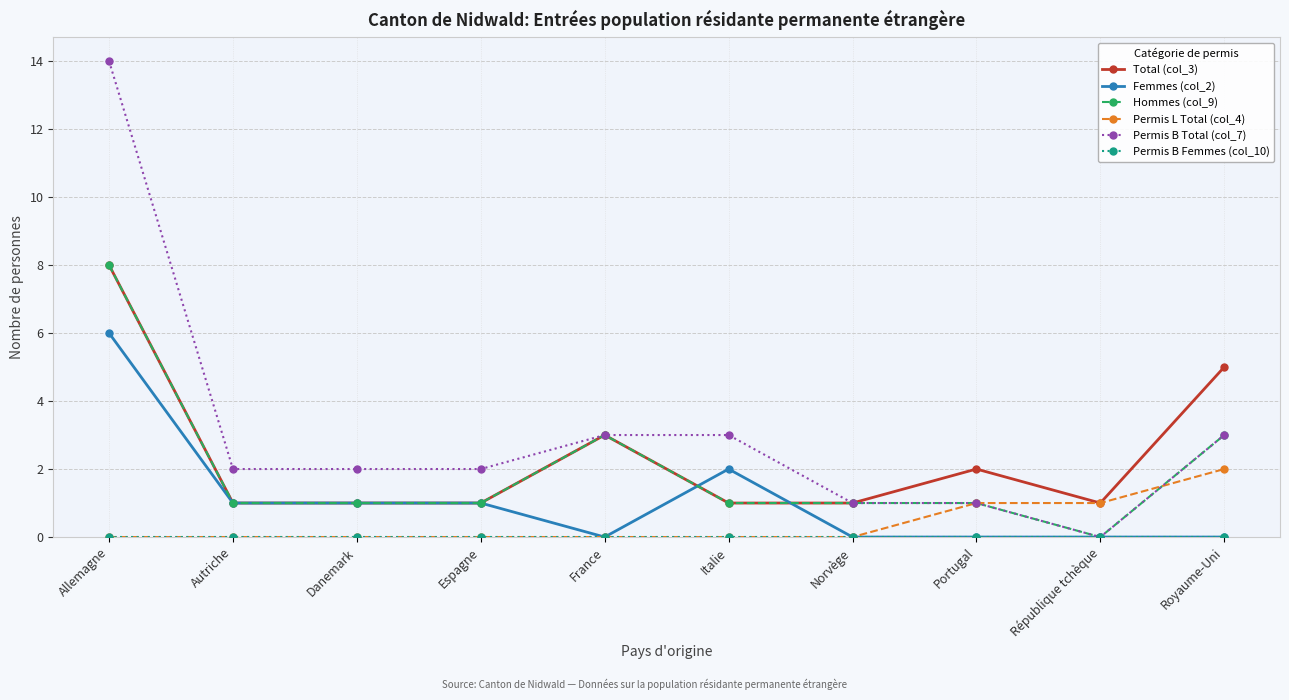

At which category is the sum across all series the highest?

Allemagne